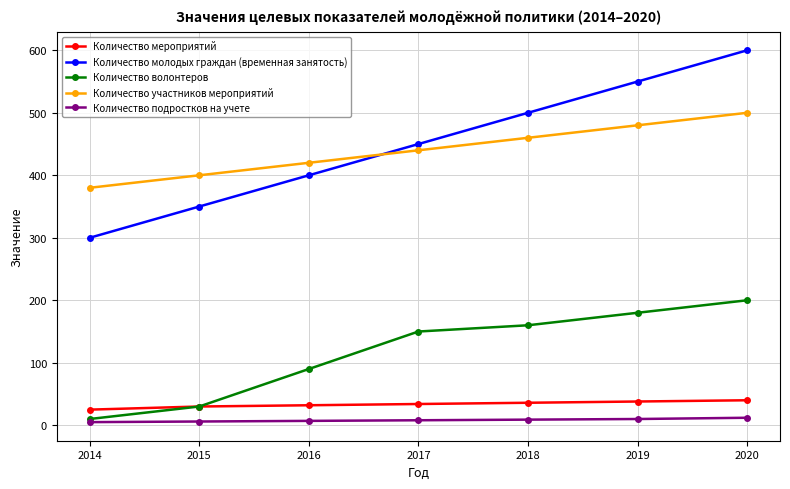

What is the value of the Количество мероприятий point at the 2nd from the left?

30